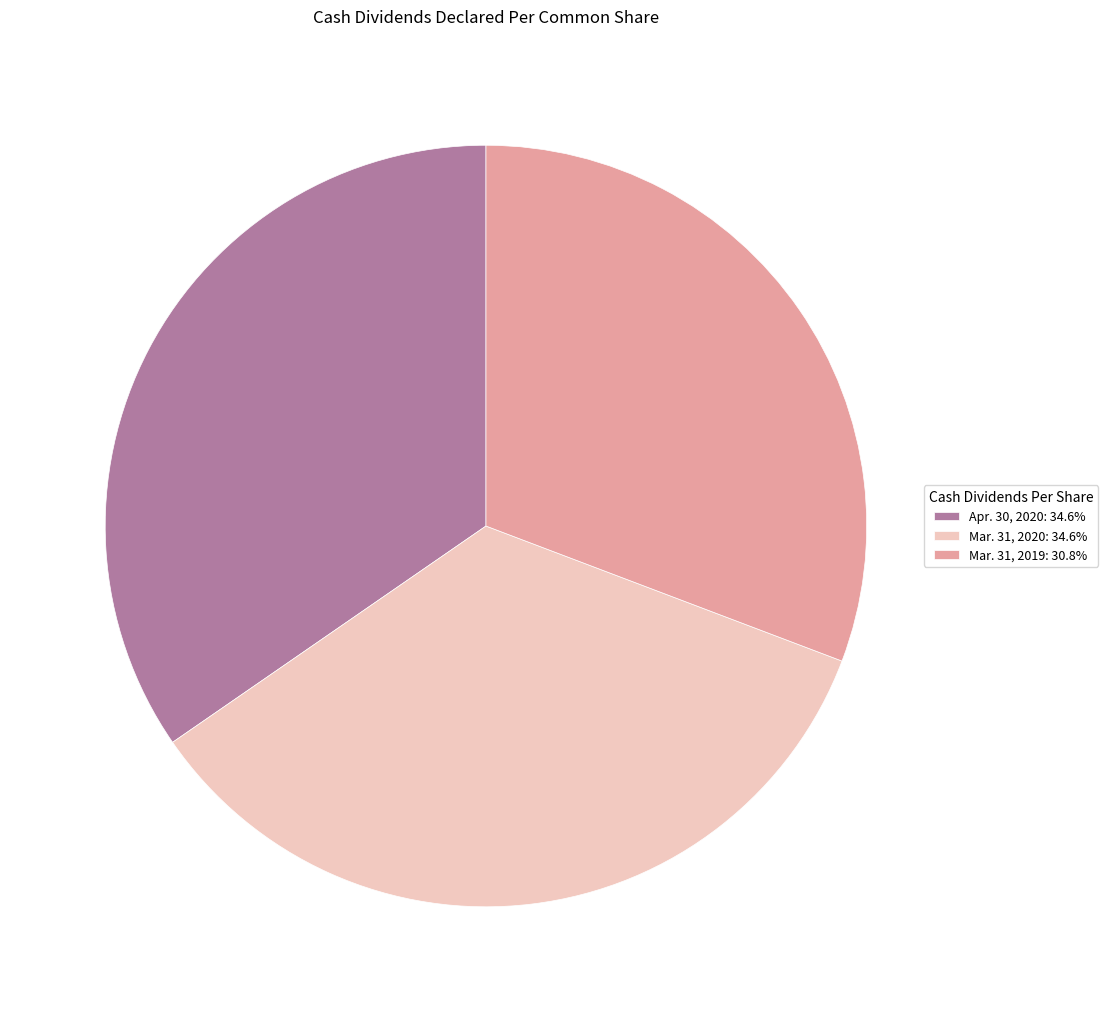

Which slice is the smallest?

Mar. 31, 2019